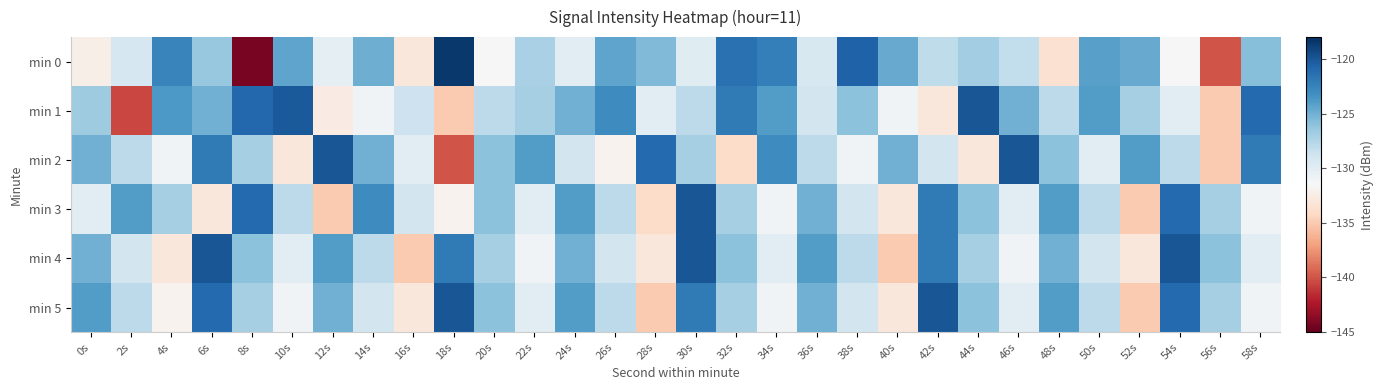

Reading left to right, extract all data points from this chart.

min 0: 0s=-132.3	2s=-129.2	4s=-122.6	6s=-126.4	8s=-144.3	10s=-124.4	12s=-130.2	14s=-124.9	16s=-133.0	18s=-118.5	20s=-131.5	22s=-127.1	24s=-130.1	26s=-124.4	28s=-125.5	30s=-129.9	32s=-121.4	34s=-122.2	36s=-129.3	38s=-120.6	40s=-124.7	42s=-128.1	44s=-126.8	46s=-128.1	48s=-133.5	50s=-124.2	52s=-124.7	54s=-131.5	56s=-140.0	58s=-125.8
min 1: 0s=-126.7	2s=-140.5	4s=-123.7	6s=-125.1	8s=-120.9	10s=-120.2	12s=-132.6	14s=-131.0	16s=-128.7	18s=-135.0	20s=-128.0	22s=-127.0	24s=-125.0	26s=-123.0	28s=-130.0	30s=-128.0	32s=-122.0	34s=-124.0	36s=-129.0	38s=-126.0	40s=-131.0	42s=-133.0	44s=-120.0	46s=-125.0	48s=-128.0	50s=-124.0	52s=-127.0	54s=-130.0	56s=-135.0	58s=-121.0
min 2: 0s=-125.0	2s=-128.0	4s=-131.0	6s=-122.0	8s=-127.0	10s=-133.0	12s=-120.0	14s=-125.0	16s=-130.0	18s=-140.0	20s=-126.0	22s=-124.0	24s=-129.0	26s=-132.0	28s=-121.0	30s=-127.0	32s=-134.0	34s=-123.0	36s=-128.0	38s=-131.0	40s=-125.0	42s=-129.0	44s=-133.0	46s=-120.0	48s=-126.0	50s=-130.0	52s=-124.0	54s=-128.0	56s=-135.0	58s=-122.0
min 3: 0s=-130.0	2s=-124.0	4s=-127.0	6s=-133.0	8s=-121.0	10s=-128.0	12s=-135.0	14s=-123.0	16s=-129.0	18s=-132.0	20s=-126.0	22s=-130.0	24s=-124.0	26s=-128.0	28s=-134.0	30s=-120.0	32s=-127.0	34s=-131.0	36s=-125.0	38s=-129.0	40s=-133.0	42s=-122.0	44s=-126.0	46s=-130.0	48s=-124.0	50s=-128.0	52s=-135.0	54s=-121.0	56s=-127.0	58s=-131.0
min 4: 0s=-125.0	2s=-129.0	4s=-133.0	6s=-120.0	8s=-126.0	10s=-130.0	12s=-124.0	14s=-128.0	16s=-135.0	18s=-122.0	20s=-127.0	22s=-131.0	24s=-125.0	26s=-129.0	28s=-133.0	30s=-120.0	32s=-126.0	34s=-130.0	36s=-124.0	38s=-128.0	40s=-135.0	42s=-122.0	44s=-127.0	46s=-131.0	48s=-125.0	50s=-129.0	52s=-133.0	54s=-120.0	56s=-126.0	58s=-130.0
min 5: 0s=-124.0	2s=-128.0	4s=-132.0	6s=-121.0	8s=-127.0	10s=-131.0	12s=-125.0	14s=-129.0	16s=-133.0	18s=-120.0	20s=-126.0	22s=-130.0	24s=-124.0	26s=-128.0	28s=-135.0	30s=-122.0	32s=-127.0	34s=-131.0	36s=-125.0	38s=-129.0	40s=-133.0	42s=-120.0	44s=-126.0	46s=-130.0	48s=-124.0	50s=-128.0	52s=-135.0	54s=-121.0	56s=-127.0	58s=-131.0